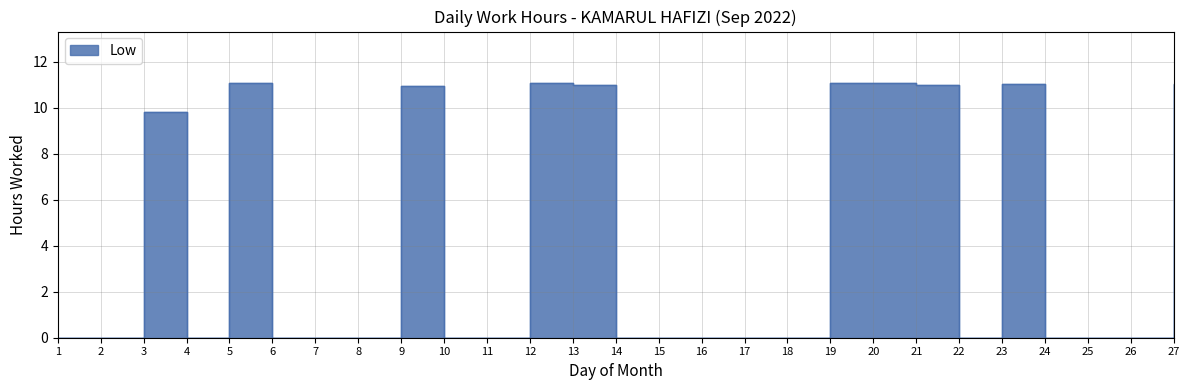

What is the sum of all values?

109.1